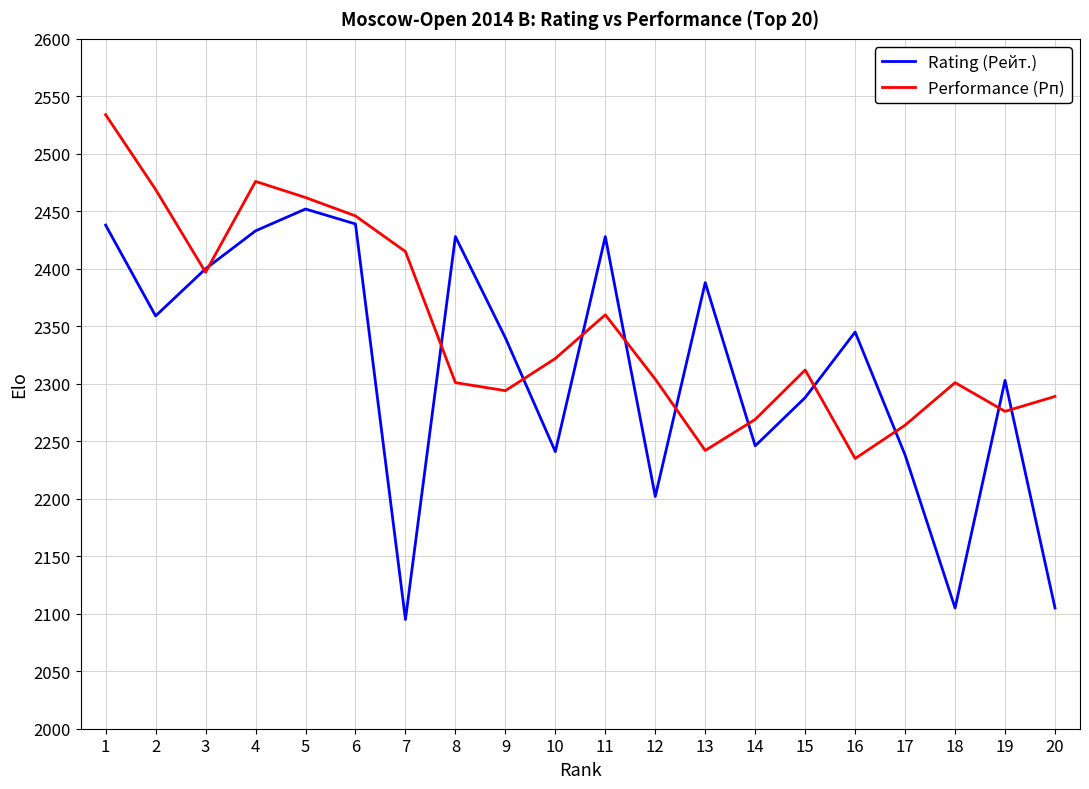

Rank the series by their maximum value, from lowest to highest.

Rating (Рейт.), Performance (Рп)